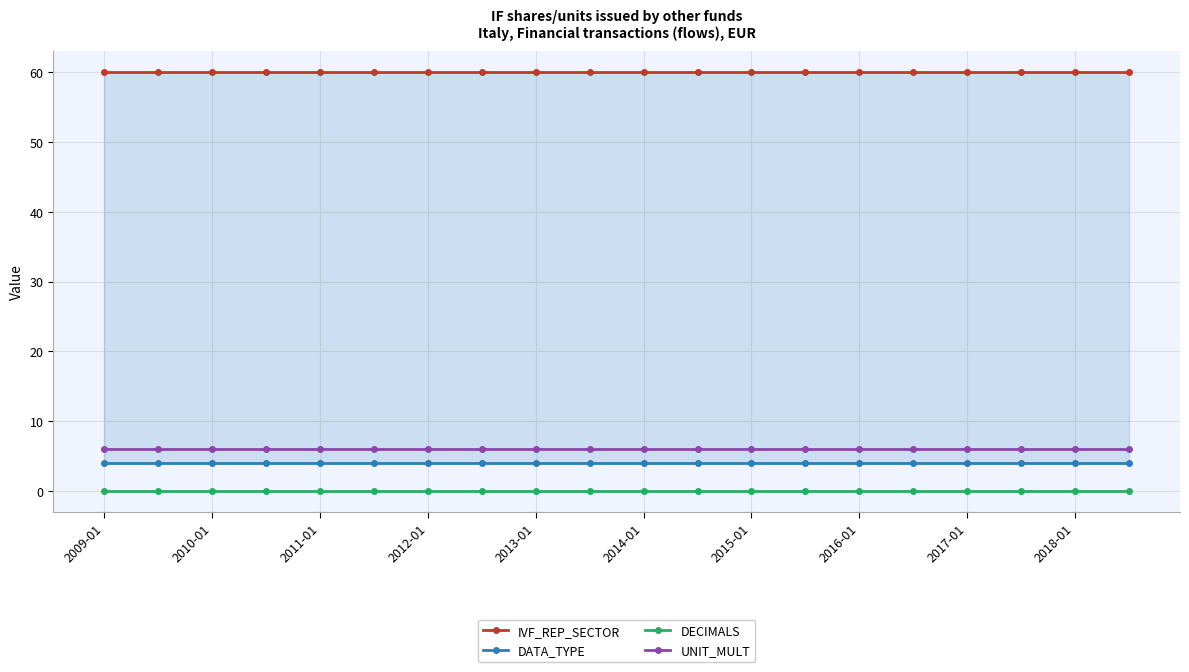

True or false: UNIT_MULT and DECIMALS cross at least once.

False